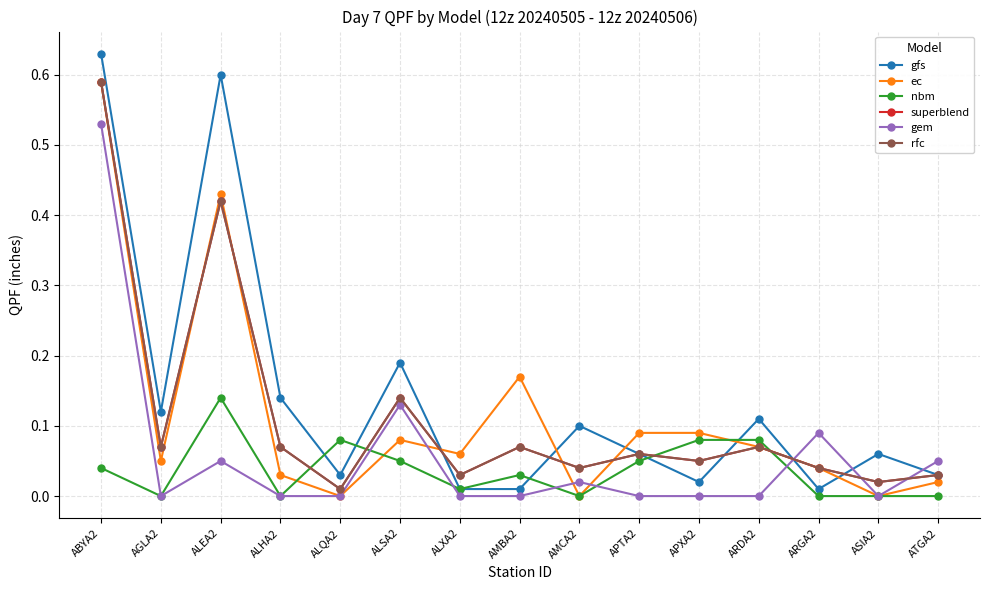

Does the chart have visible grid lines?

Yes